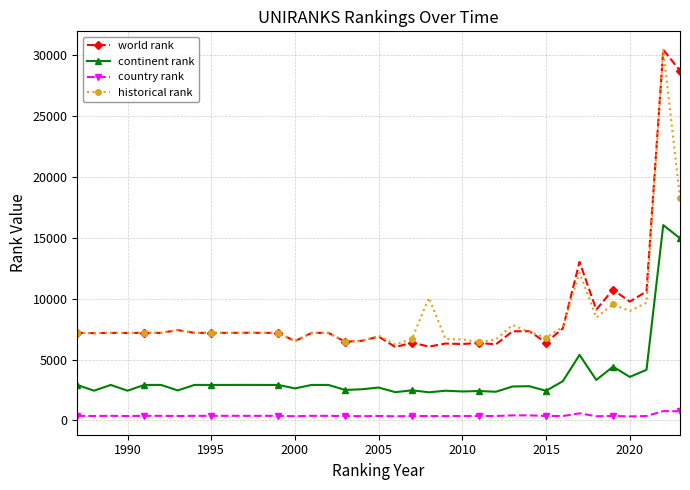

True or false: country rank and continent rank intersect in this chart.

False